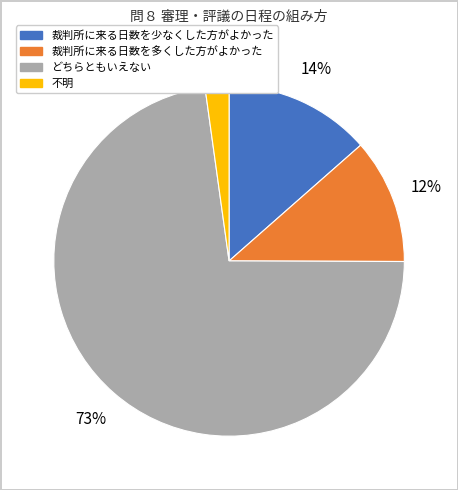

True or false: どちらともいえない accounts for 73% of the total.

True